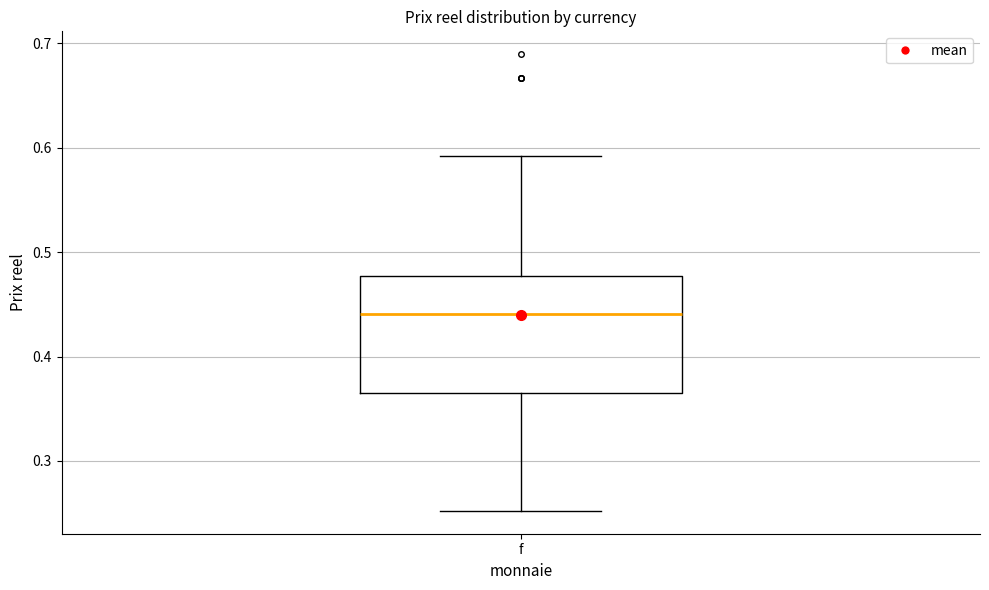

Read this box plot against the y-axis: the position of the median line, the range covered by the box, and the ends of both whiskers. The values are not printed on the chart, so give them approximately, as read against the axis.

median 0.44, box 0.37 to 0.48, whiskers 0.25 to 0.59